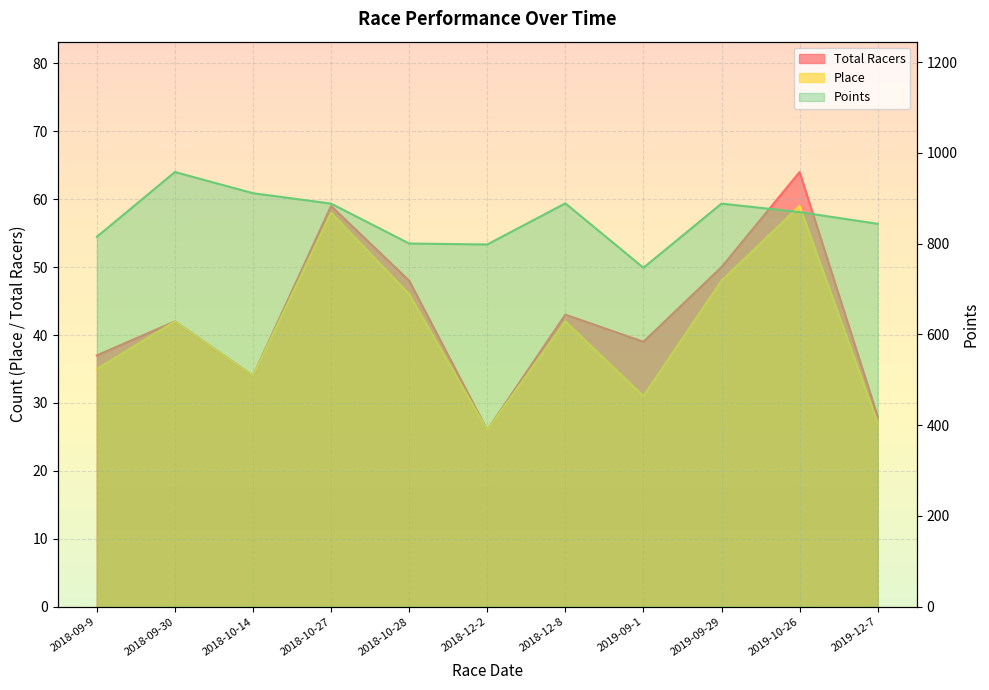

True or false: Total Racers has more than 0 interior local peaks.

True